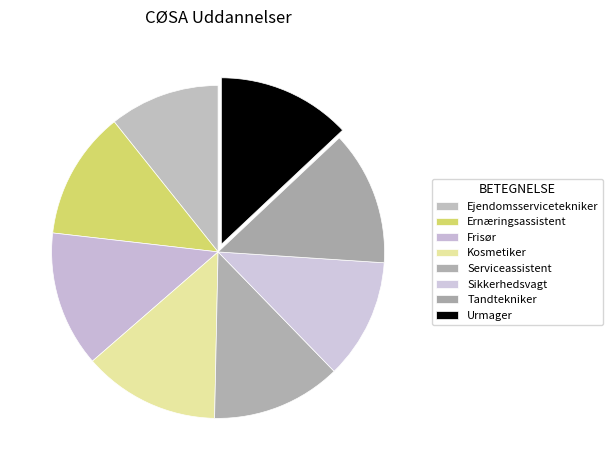

What is the change in value from Ejendomsservicetekniker to Kosmetiker?

+345